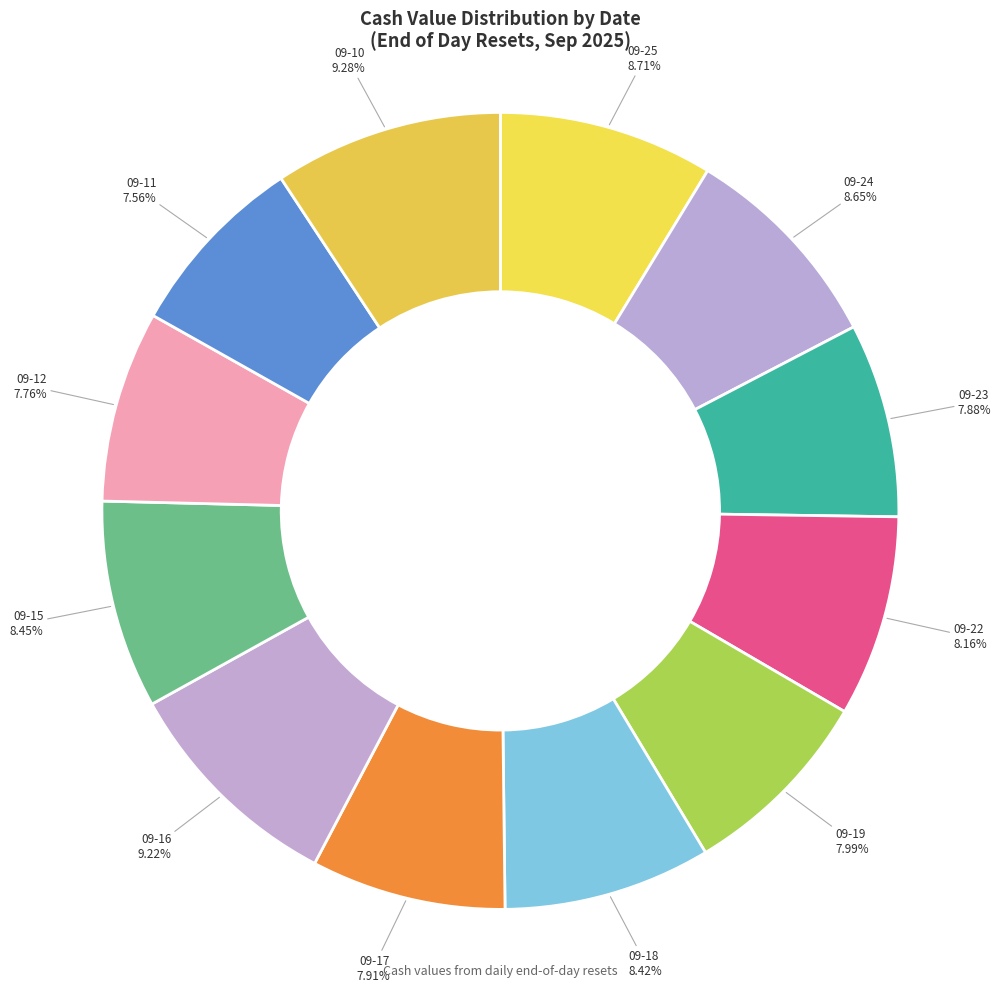

What is the smallest slice in the pie chart?

2025-09-11